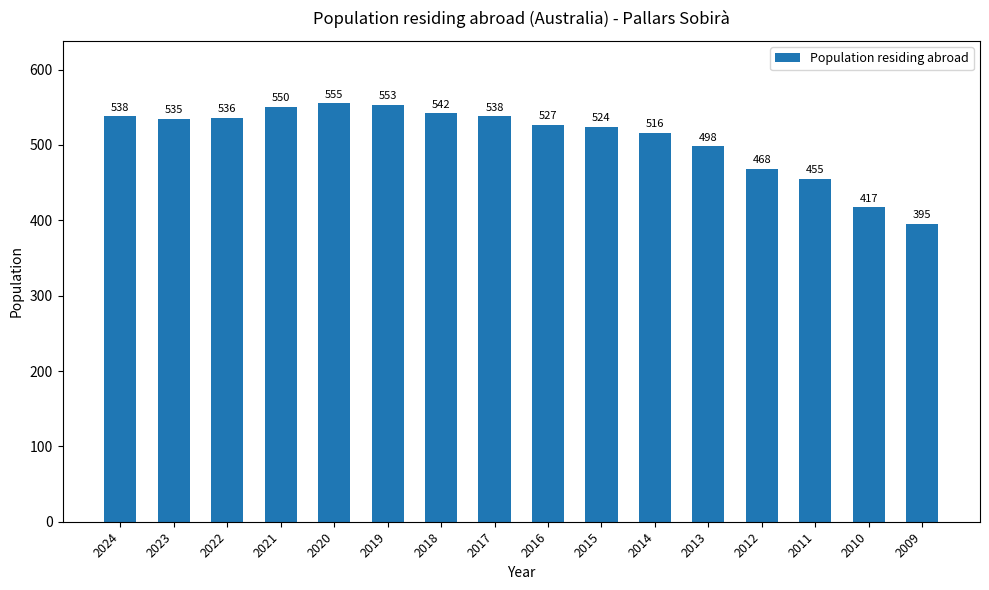

Which label corresponds to the smallest value in the chart?

2009